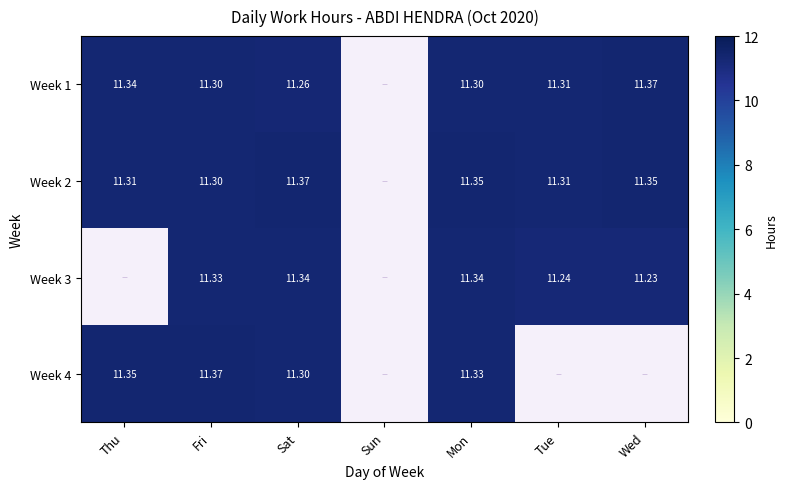

True or false: Week 4 has a value of 11.4 at Fri.

True